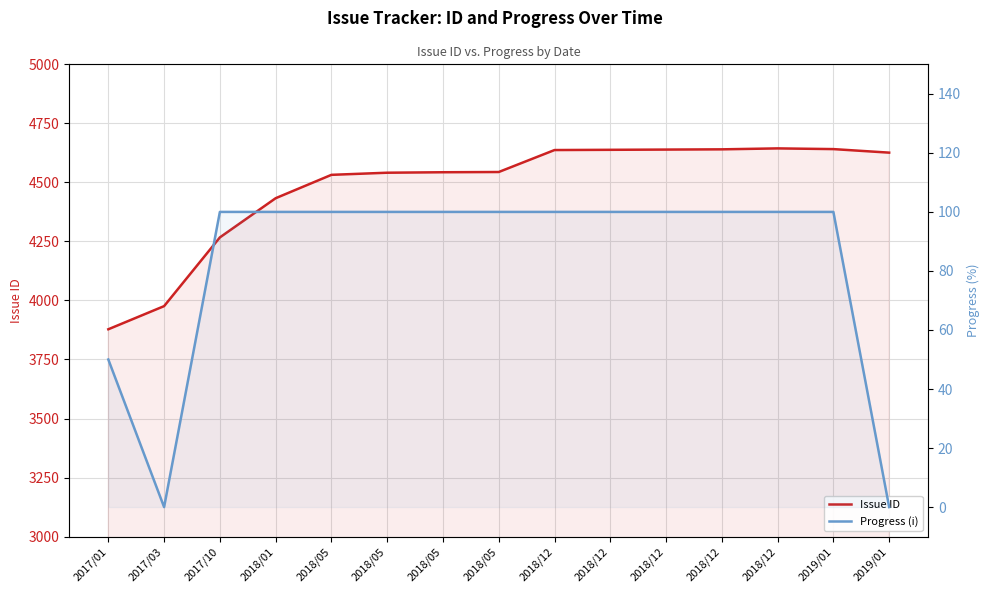

True or false: Issue ID has more than 0 interior local peaks.

True